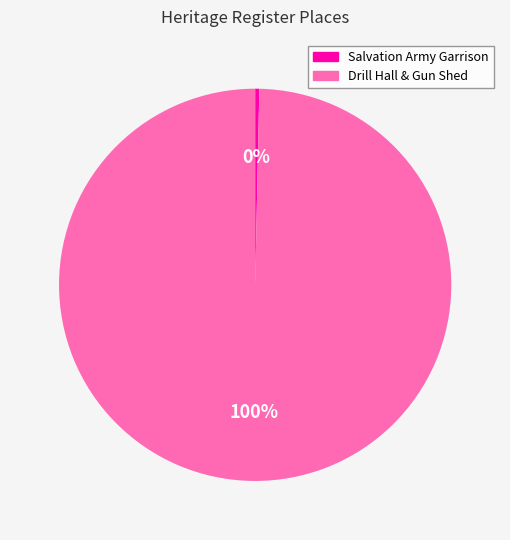

To the nearest percent, what is the average slice percentage?

50%